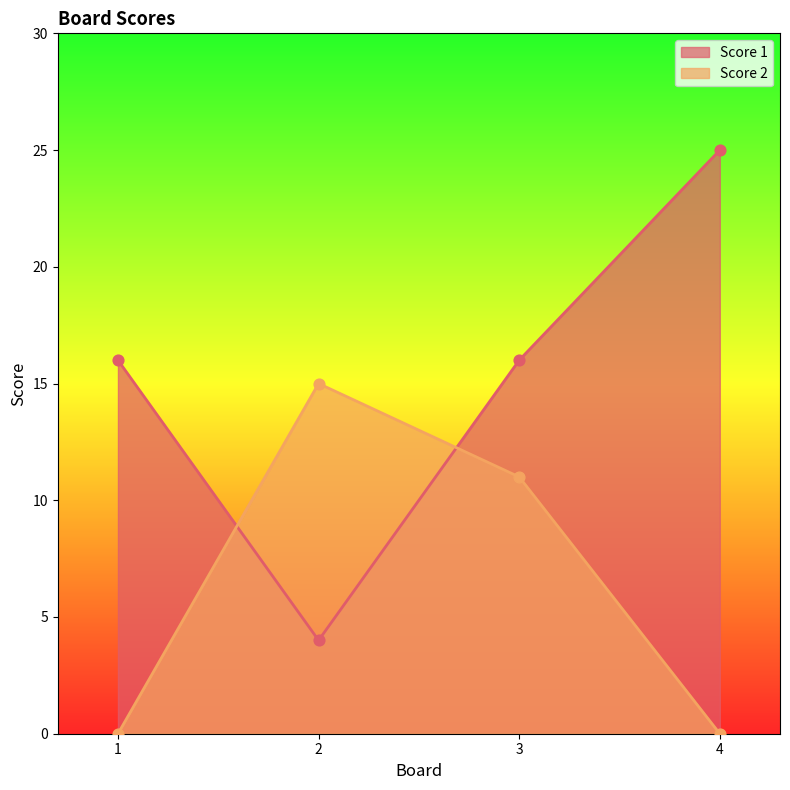

Which series has the largest total across all categories?

Score 1